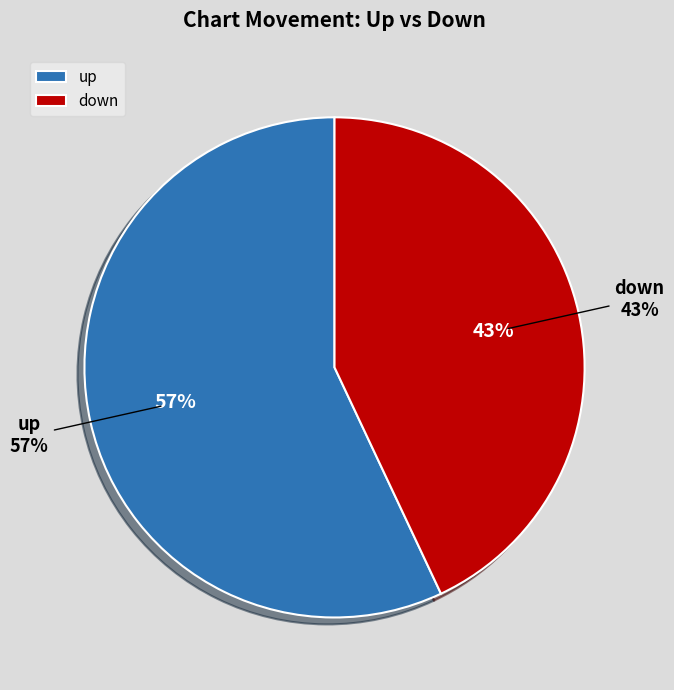

To the nearest percent, what percentage of the pie is up?

57%